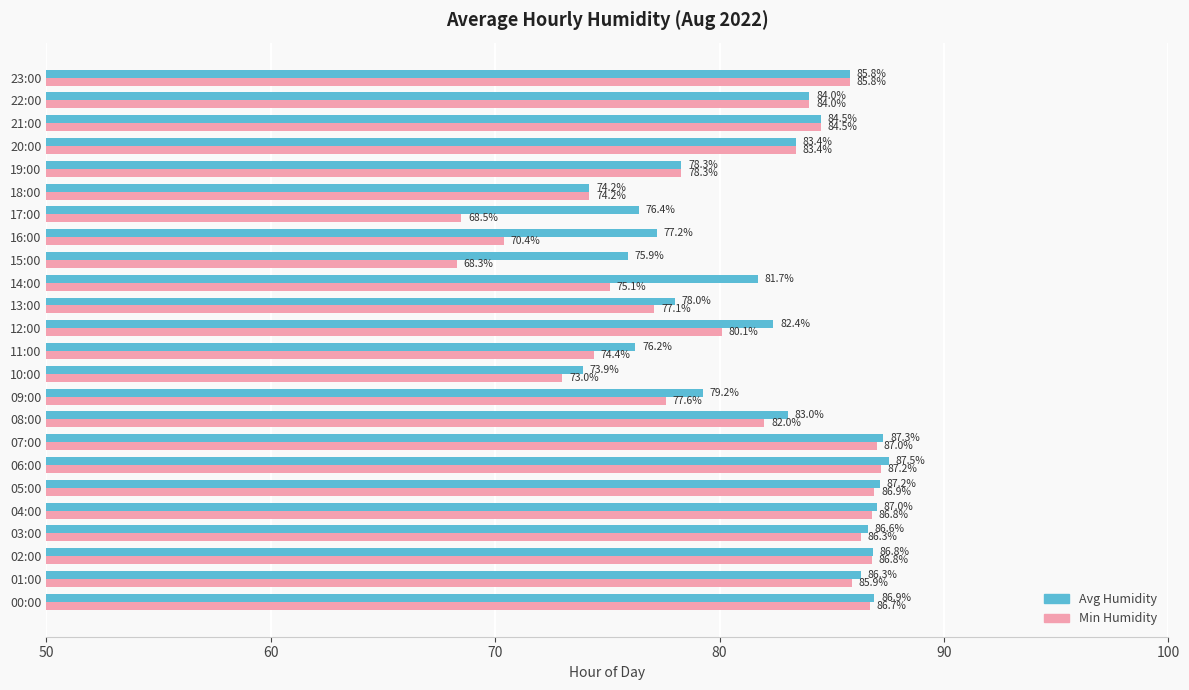

How many series are shown in this chart?

2